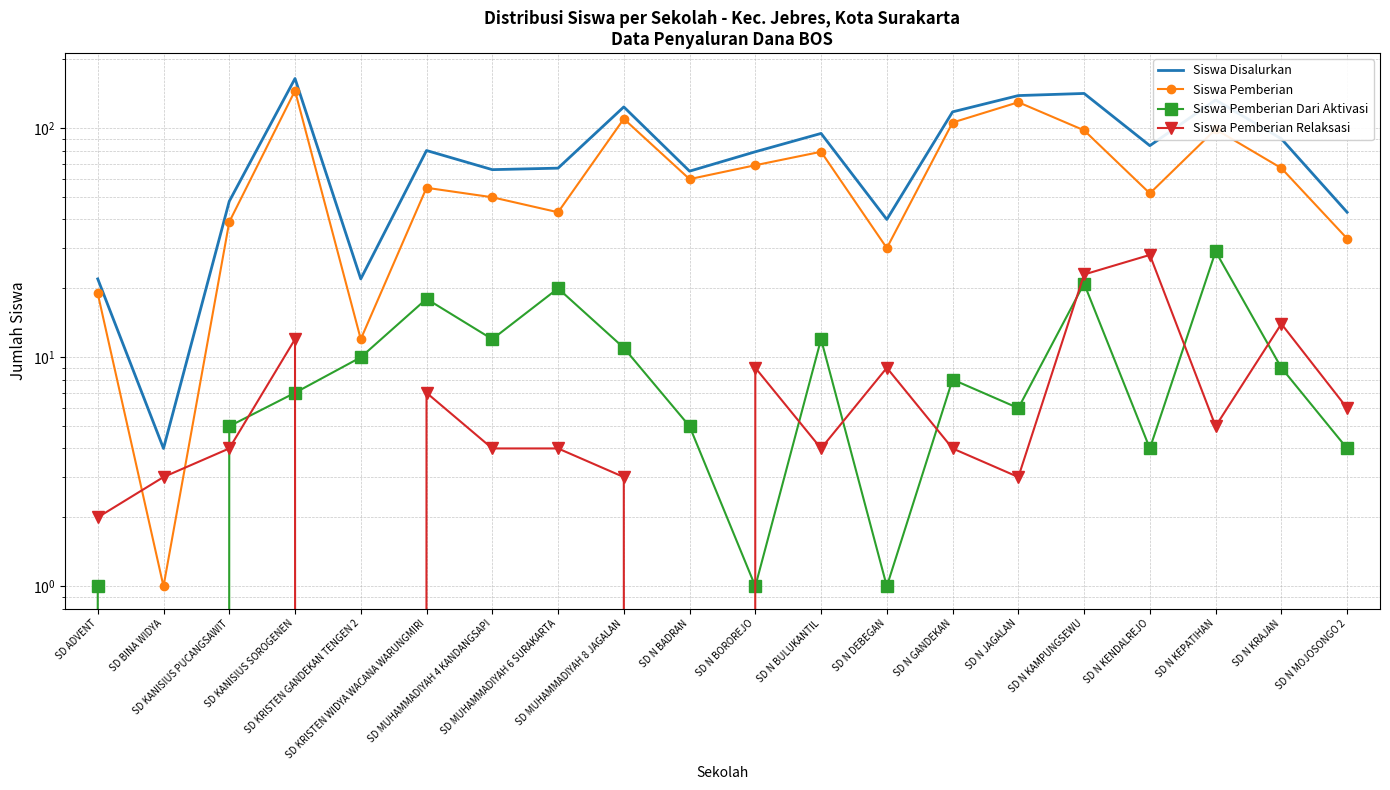

At which label is Siswa Disalurkan closest to 84?

SD N KENDALREJO